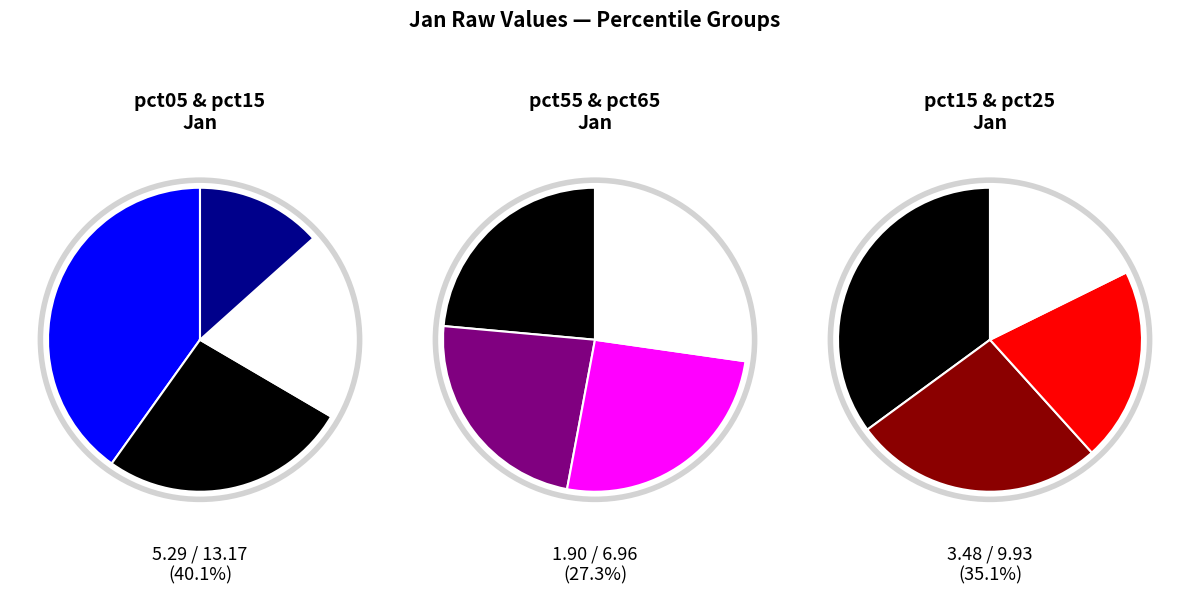

To the nearest percent, what is the combined percentage of pct05 and pct25?

33%